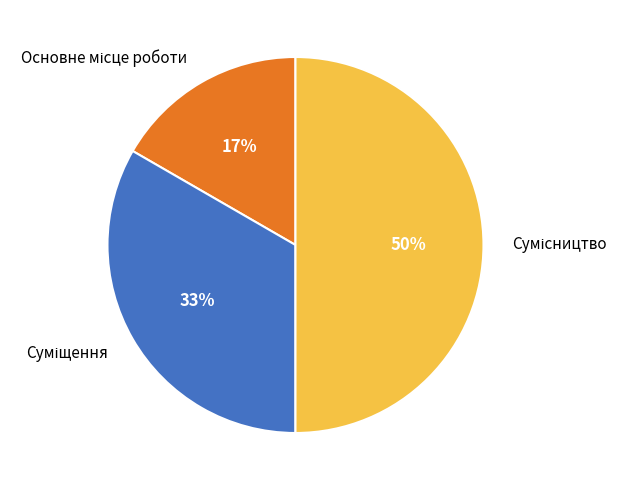

To the nearest percent, what is the difference between the largest and smallest slice percentages?

33%